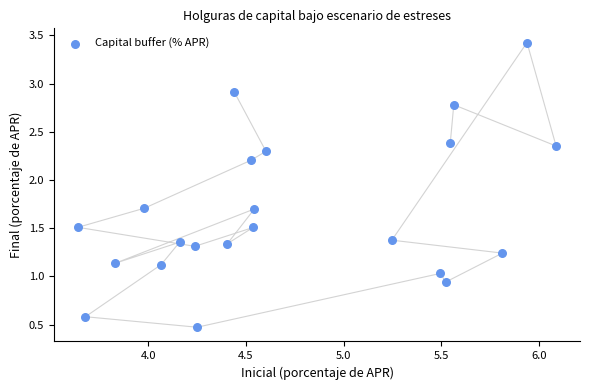

What is the range of Y values (max minus min)?

3.0